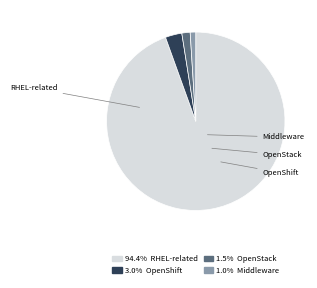

Is there any slice that represents more than half of the pie?

Yes